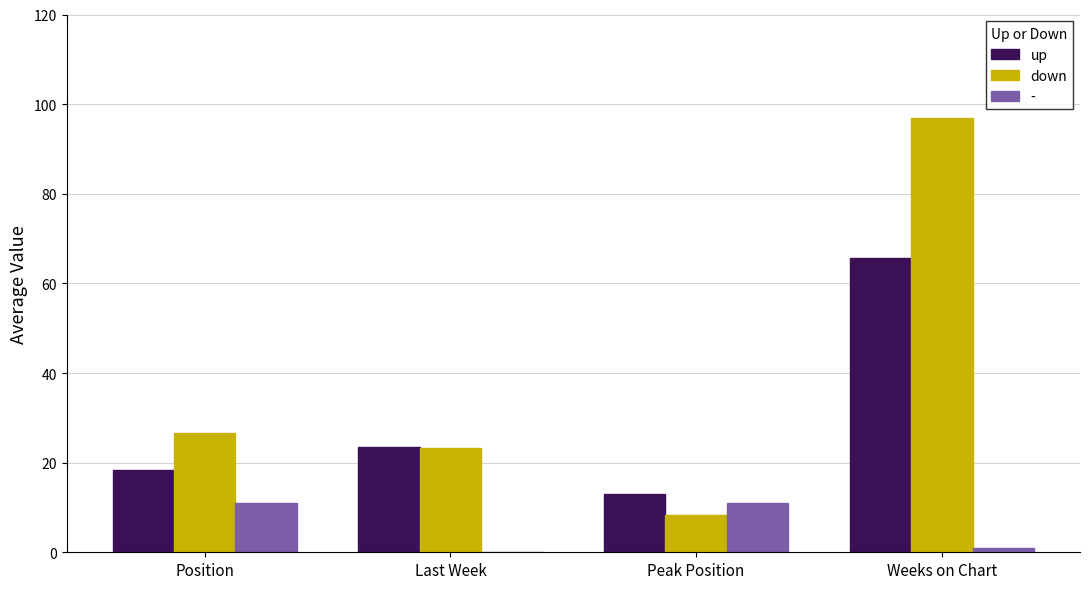

What is the total value across all series at Last Week?

46.7